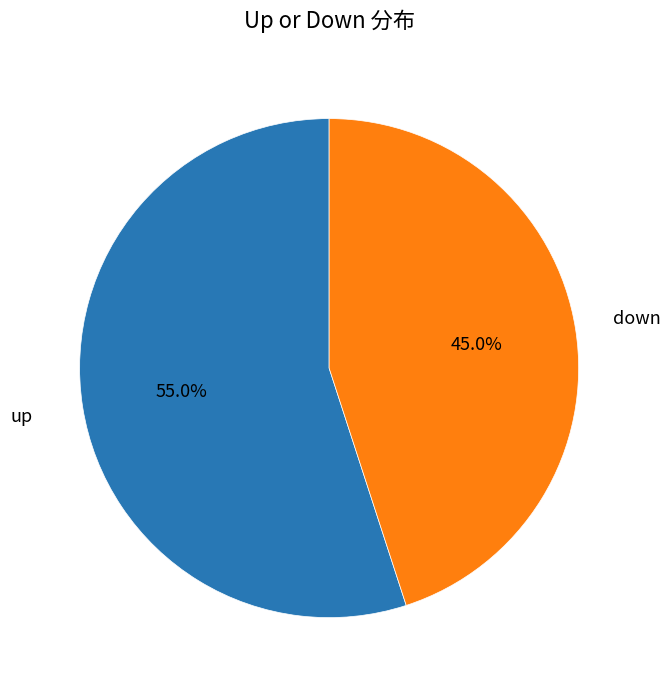

Is there any slice that represents more than half of the pie?

Yes